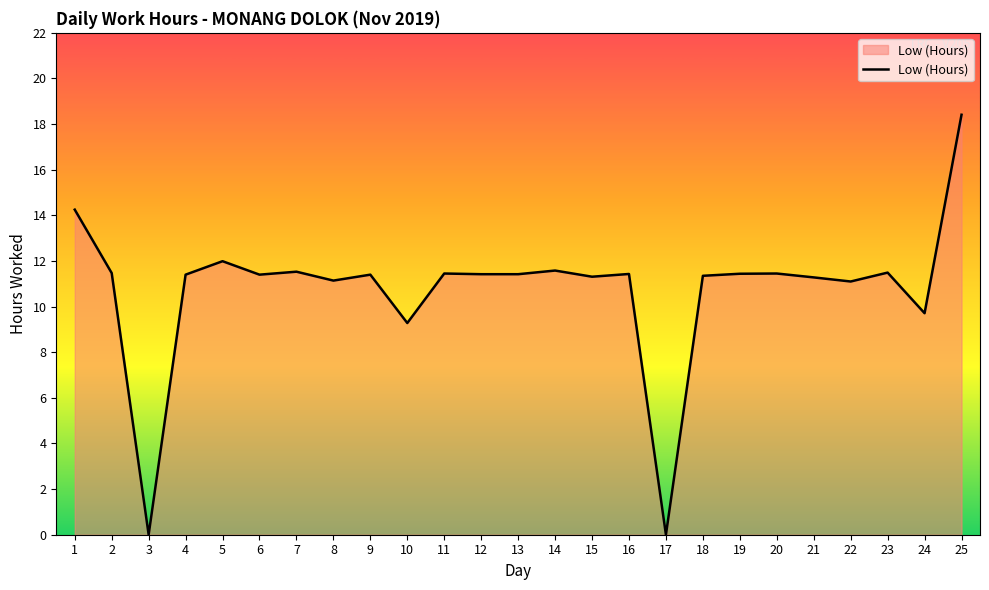

Which label corresponds to the largest value in the chart?

25